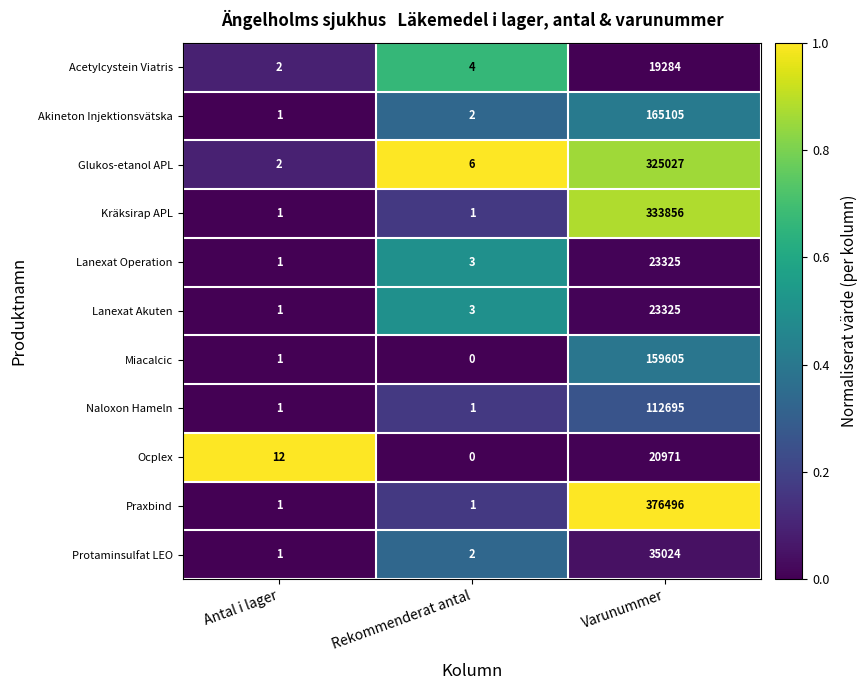

How many distinct data groups are displayed?

11